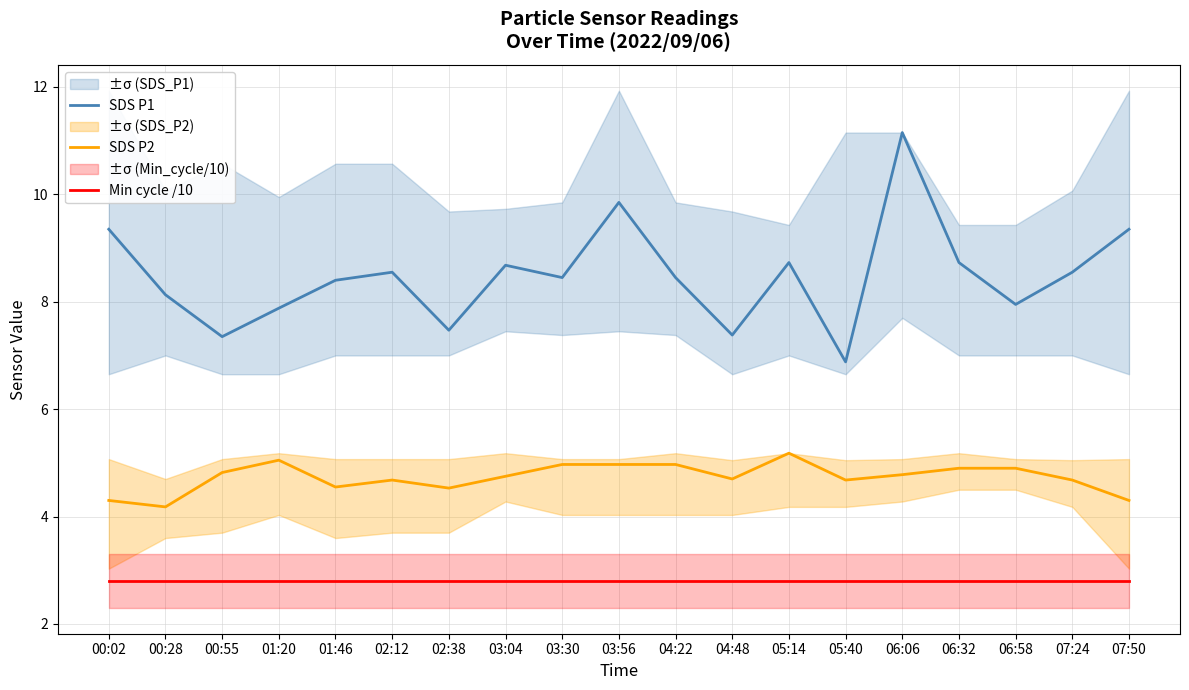

Read the SDS P1 value at 02:12.

8.6